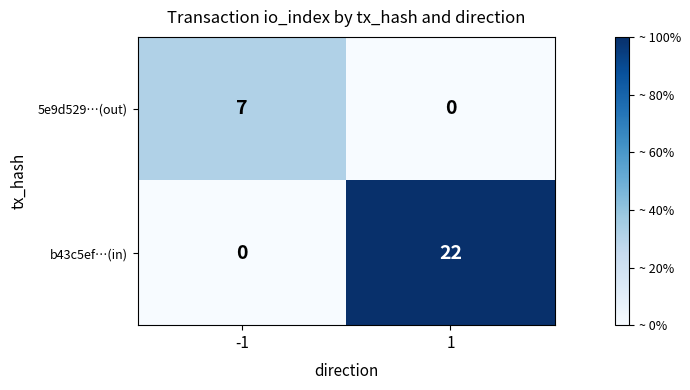

Which series has the largest range (max minus min)?

b43c5ef…(in)